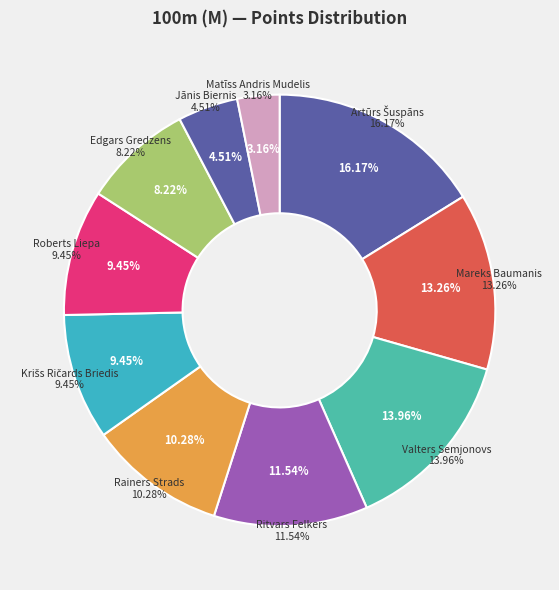

Is there any slice that represents more than half of the pie?

No